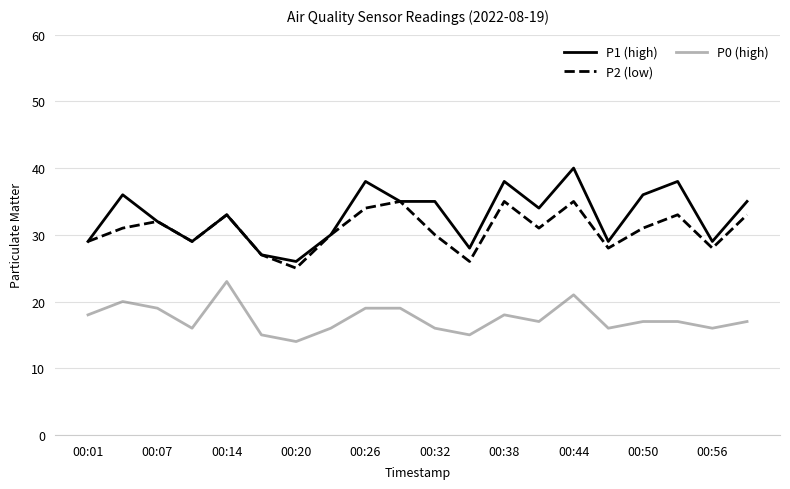

True or false: P0 (high) and P2 (low) intersect in this chart.

False